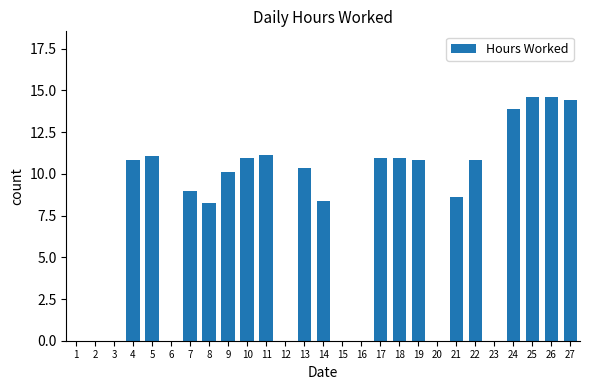

Count the number of categories in the chart.

27